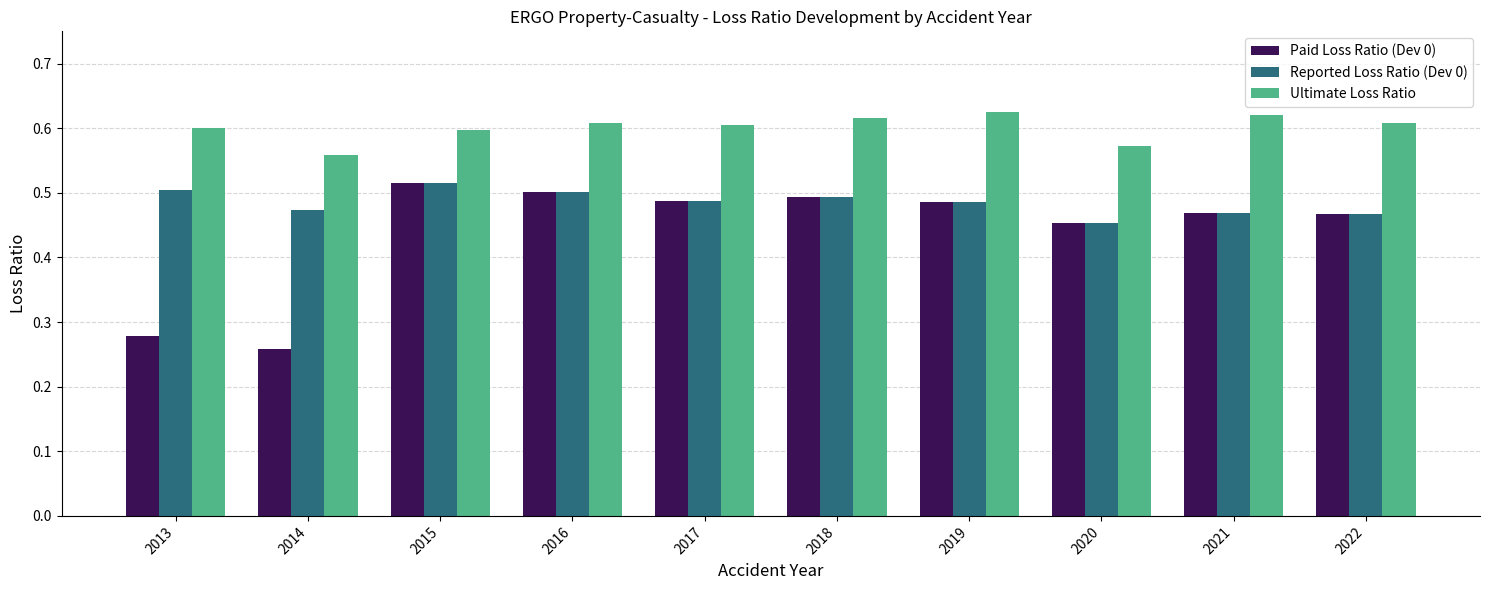

At 2014, list the series in order from smallest to largest.

Paid Loss Ratio (Dev 0), Reported Loss Ratio (Dev 0), Ultimate Loss Ratio